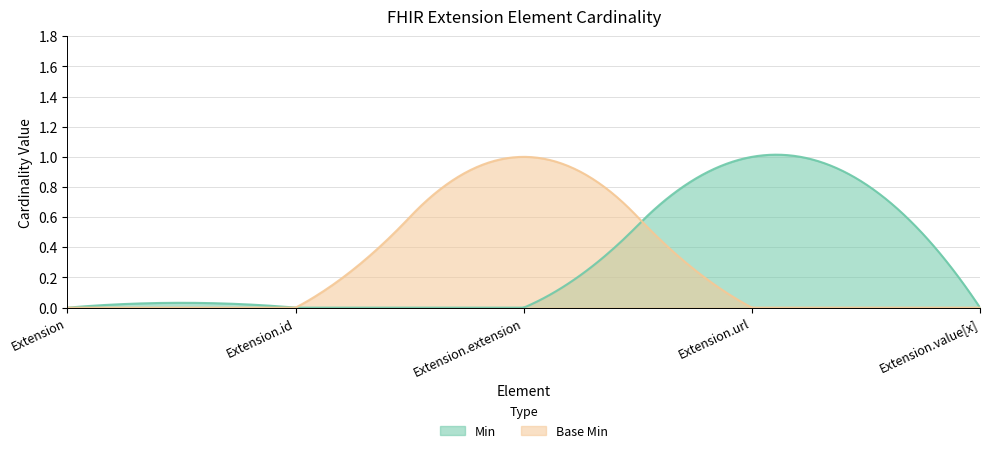

In Base Min, how many points are higher than both neighbors (excluding endpoints)?

1